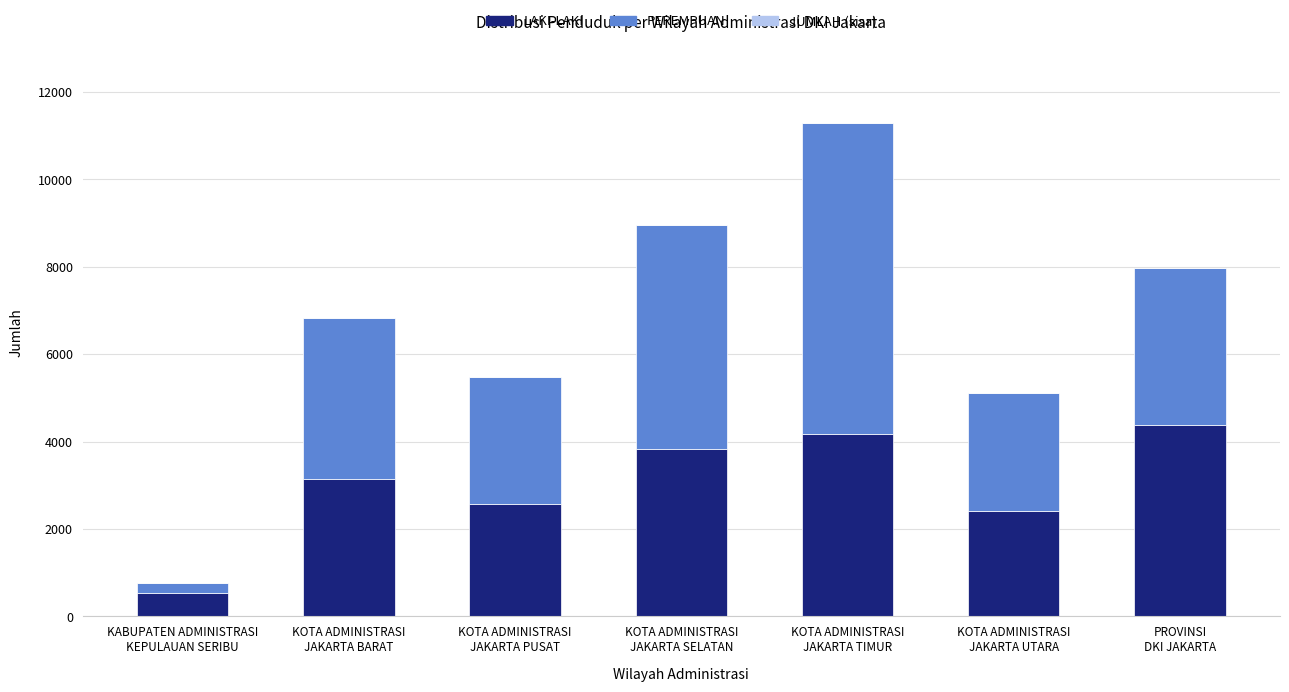

What is the highest value of the LAKI-LAKI series?

4376